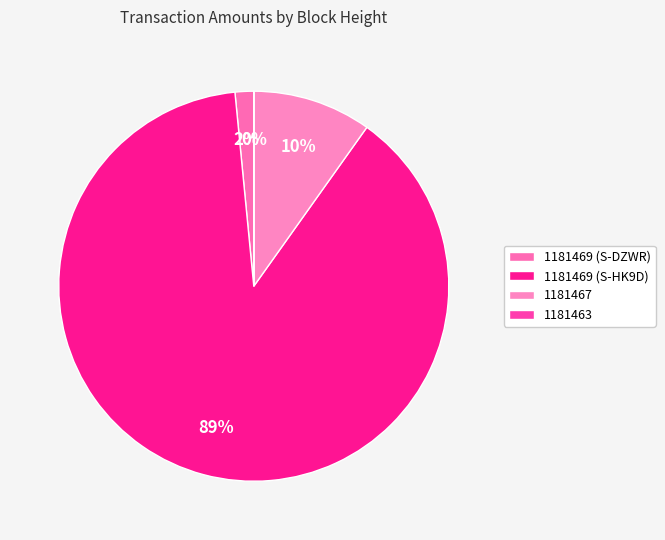

Does 1181469 (S-HK9D) represent more than half of the total?

Yes